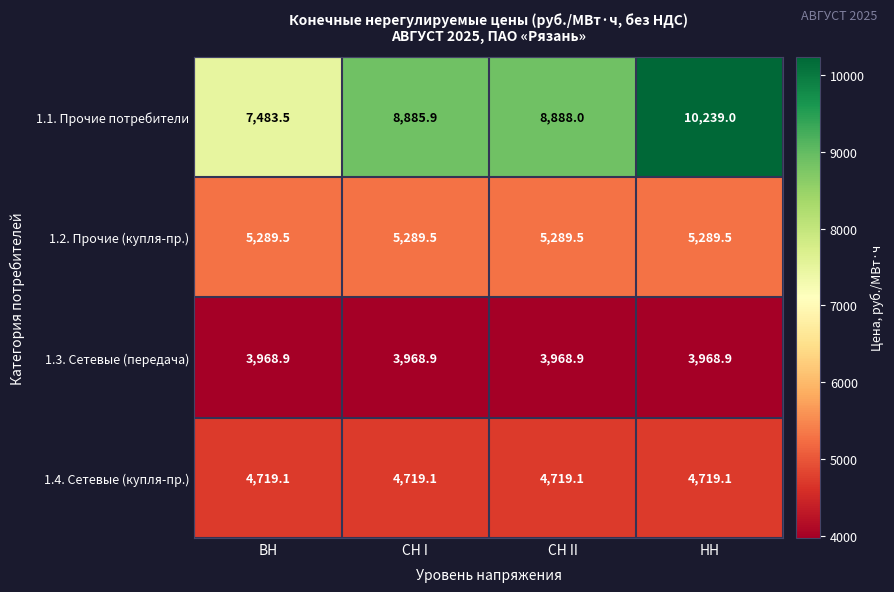

Reading left to right, extract all data points from this chart.

1.1. Прочие потребители: 7483.5	8885.9	8888.0	10239.0
1.2. Прочие (купля-пр.): 5289.5	5289.5	5289.5	5289.5
1.3. Сетевые (передача): 3968.9	3968.9	3968.9	3968.9
1.4. Сетевые (купля-пр.): 4719.1	4719.1	4719.1	4719.1